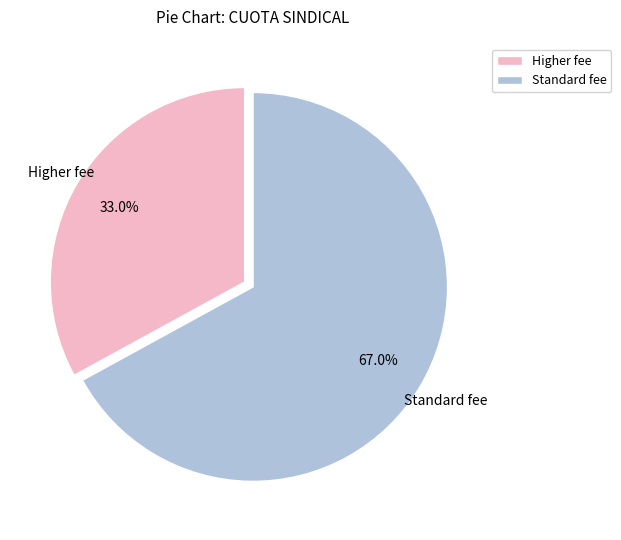

Does any single category account for the majority?

Yes